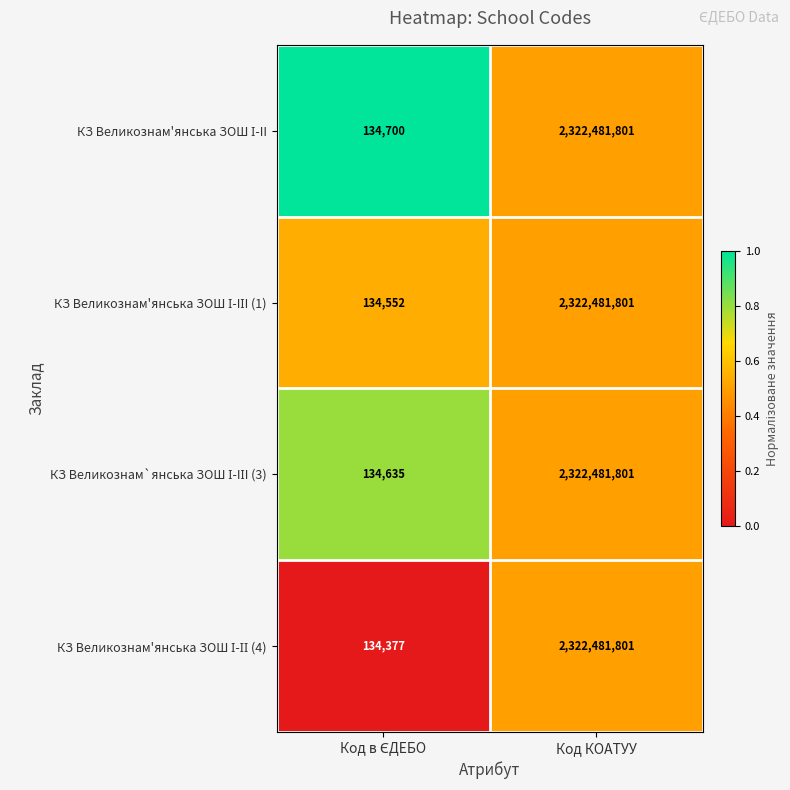

At which category is the sum across all series the highest?

Код КОАТУУ